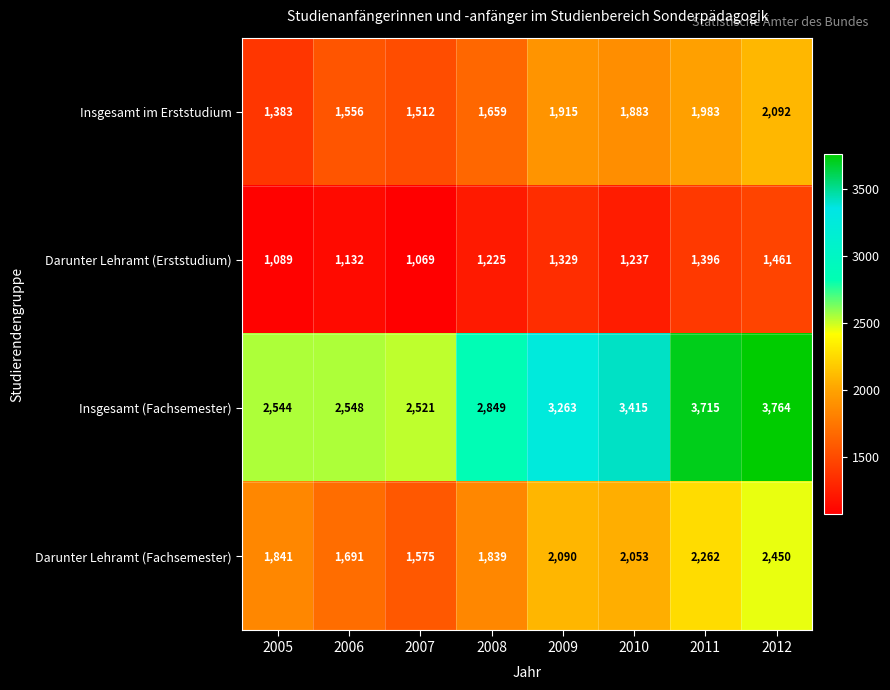

What is the approximate value of Insgesamt im Erststudium at 2005?

1383